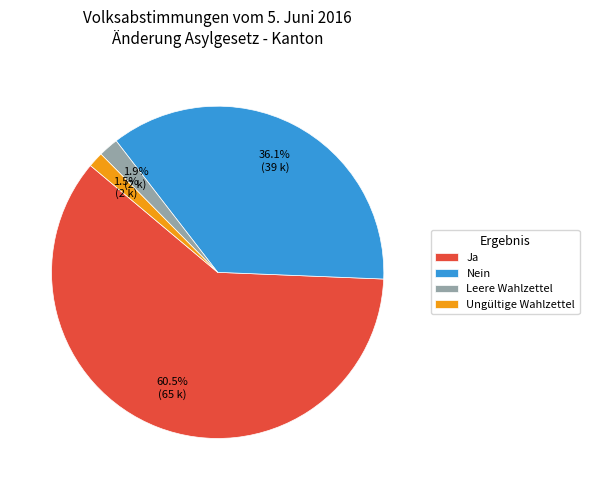

True or false: Leere Wahlzettel accounts for 2% of the total.

True